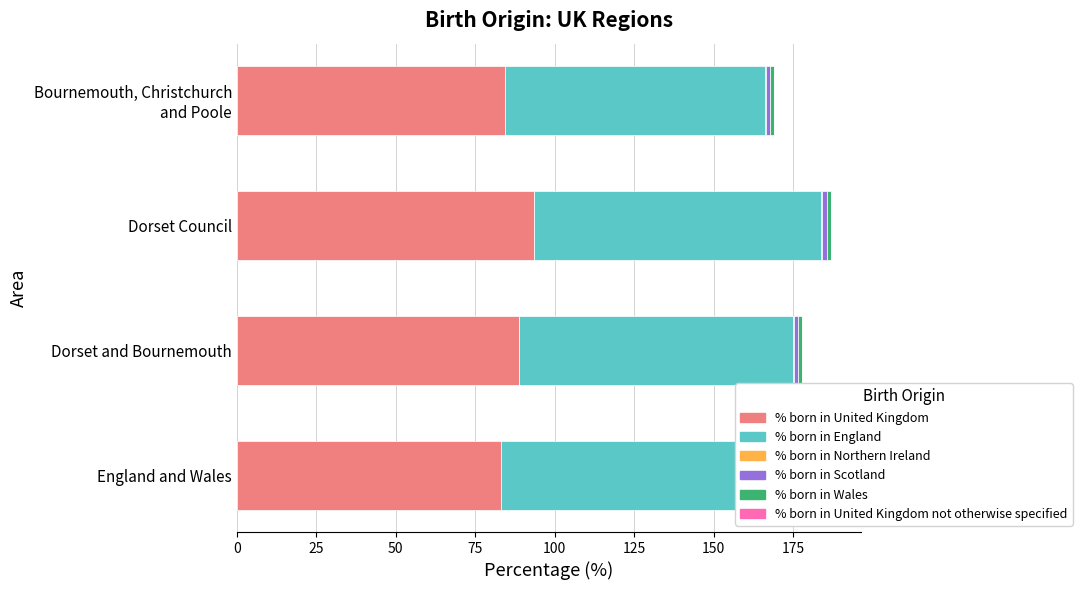

How many bars are there in each group?

6